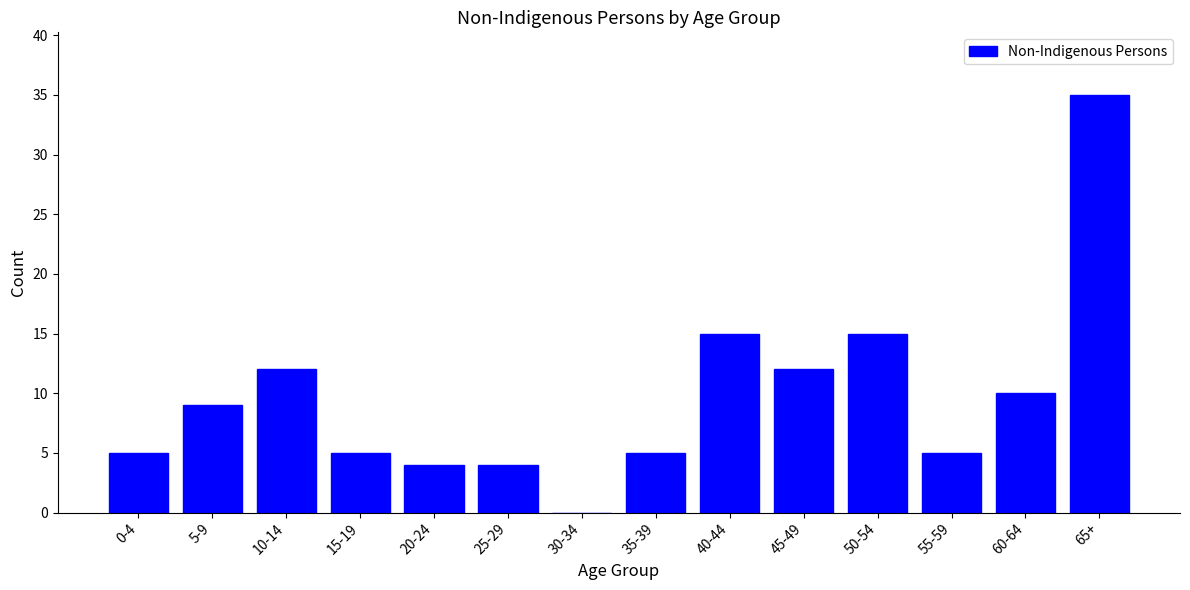

The value at 25-29 is 4. True or false?

True